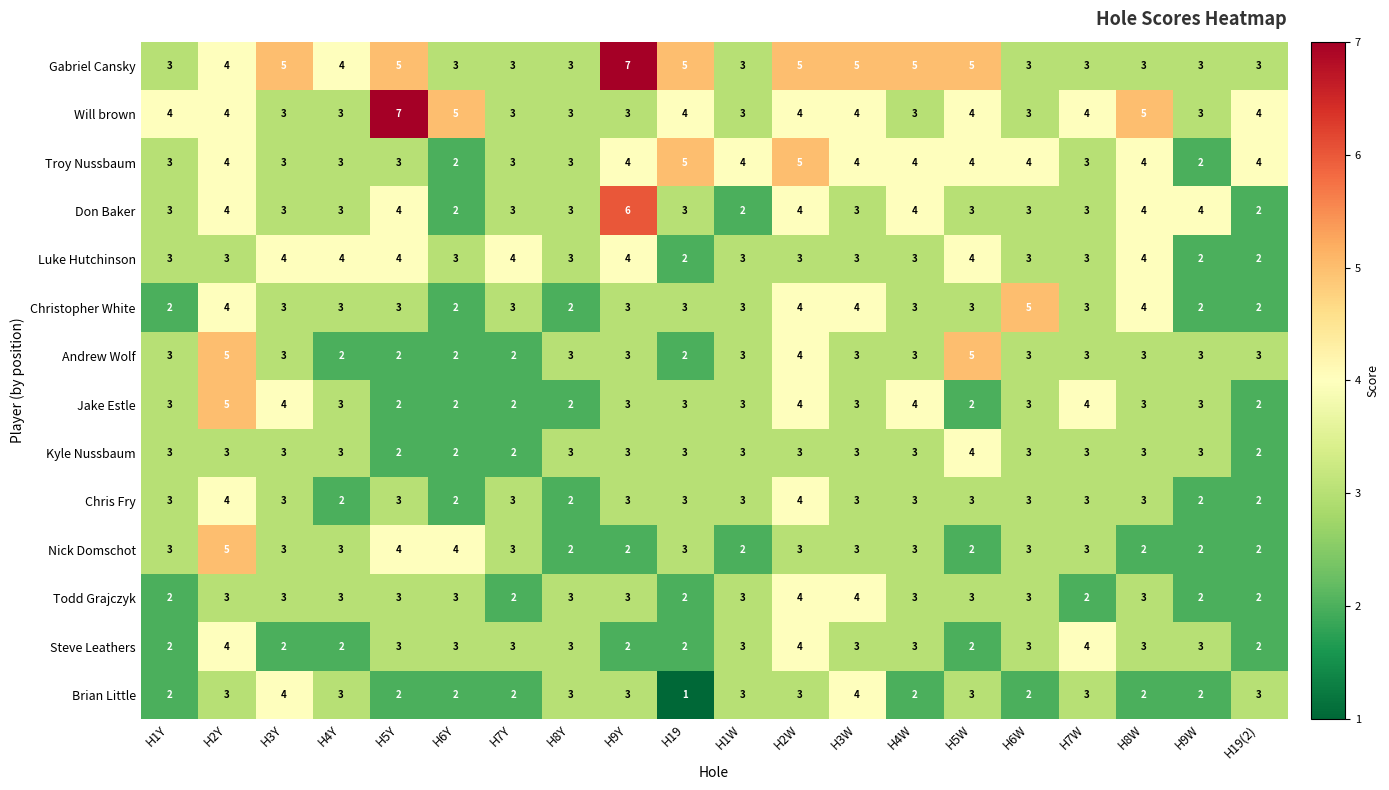

At which category is the sum across all series the highest?

H2Y